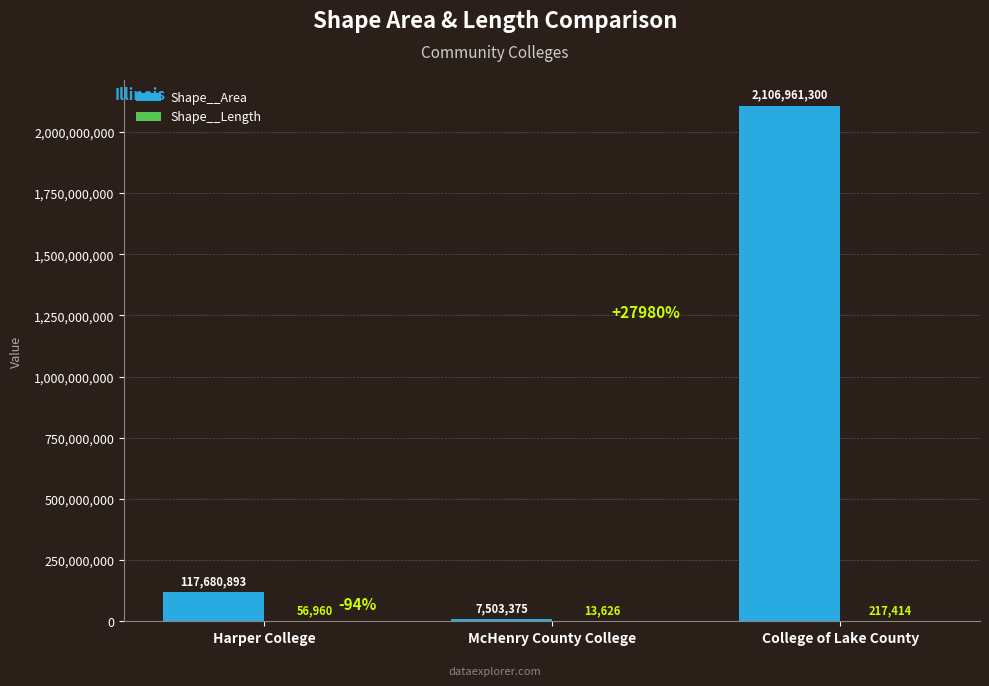

Is it true that Shape__Area equals 40965668.3 at Harper College?

False